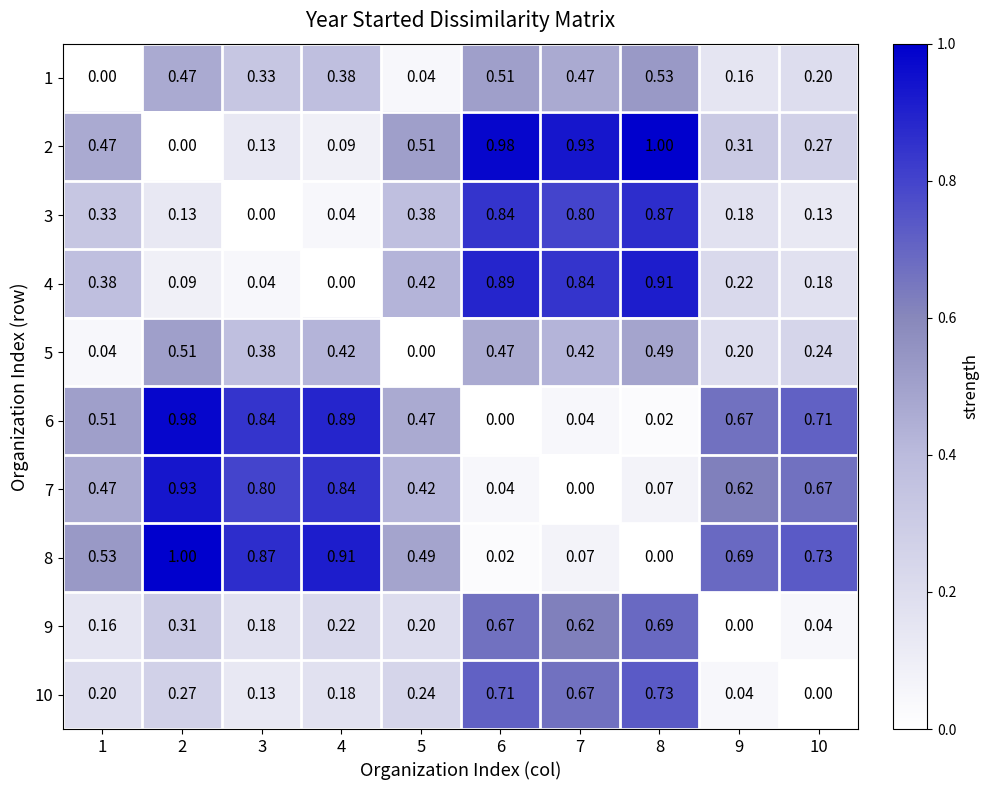

Is the value of 9 at 4 greater than the value of 2 at 5?

No